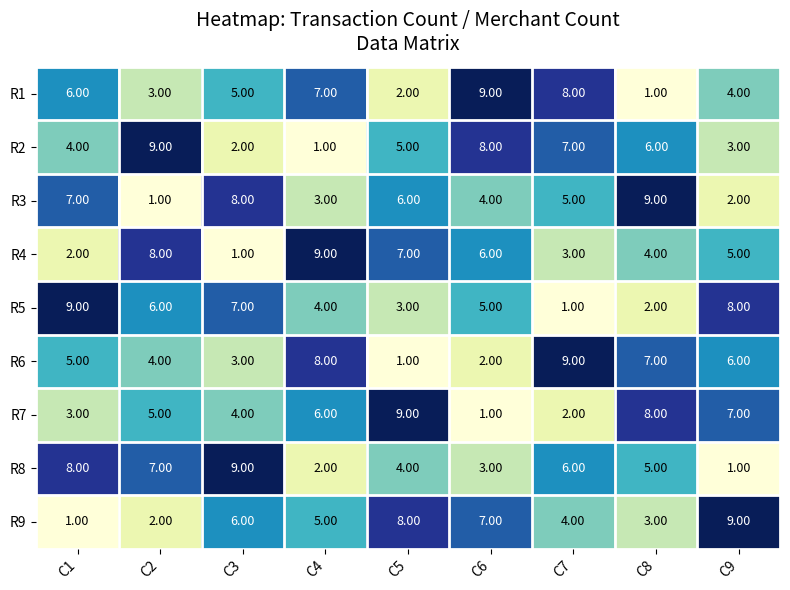

What is the difference between the R2 values at C1 and C2?

5